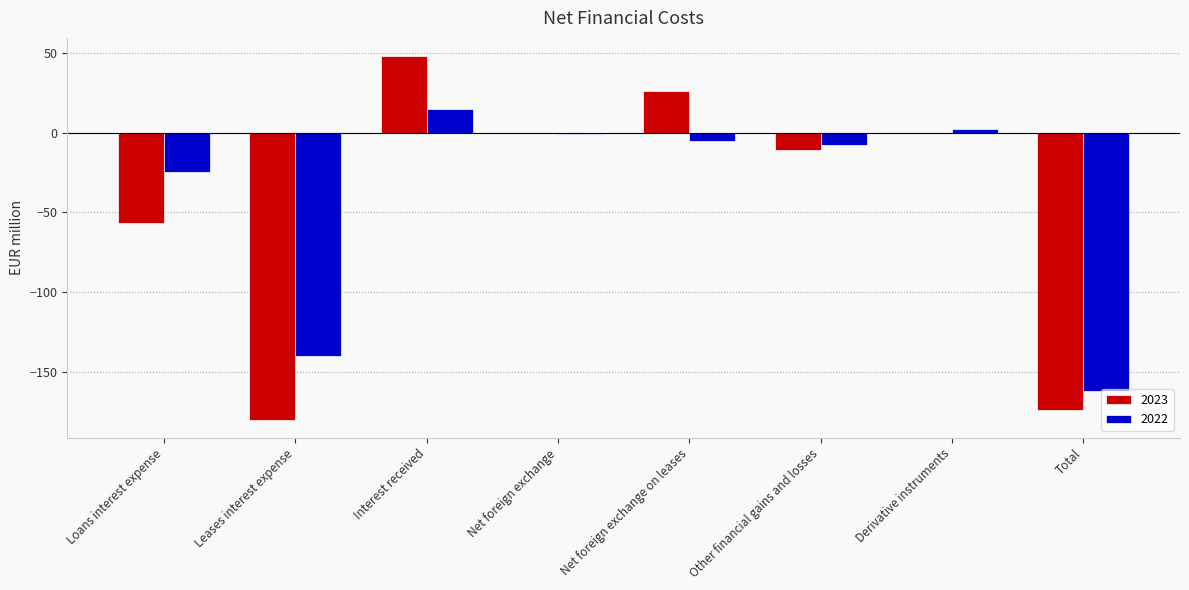

Between Leases interest expense and Interest received, which series saw the biggest shift?

2023